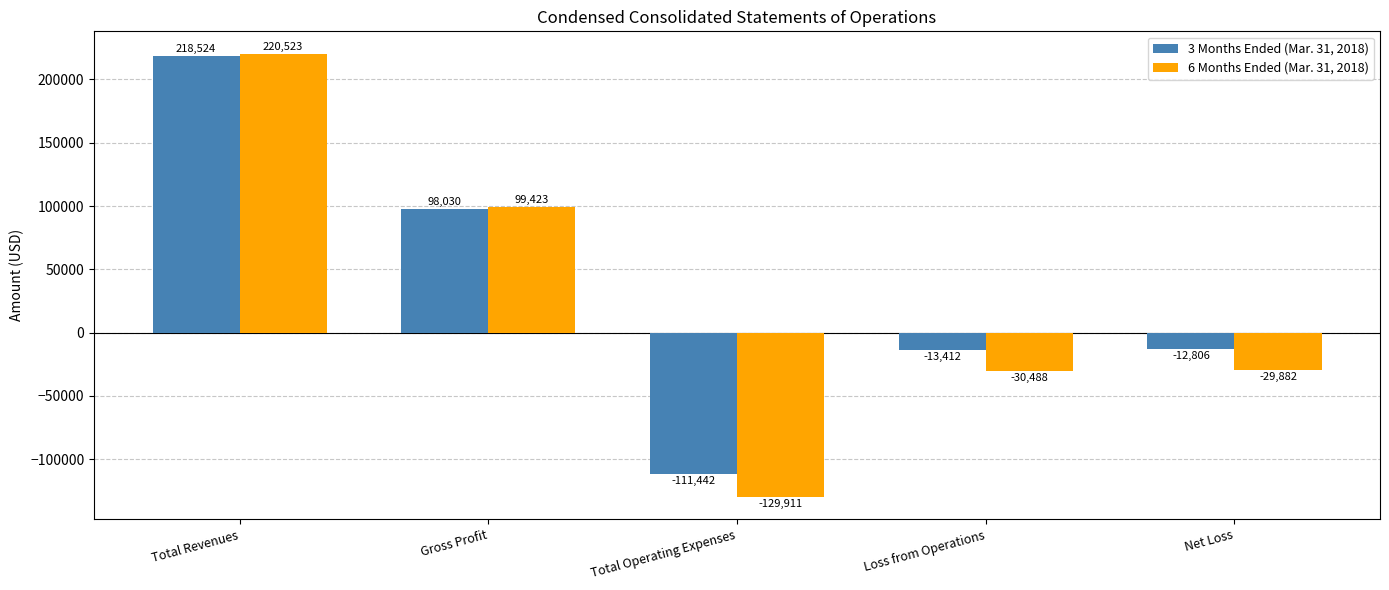

How many values in the 3 Months Ended (Mar. 31, 2018) series exceed -12806?

2